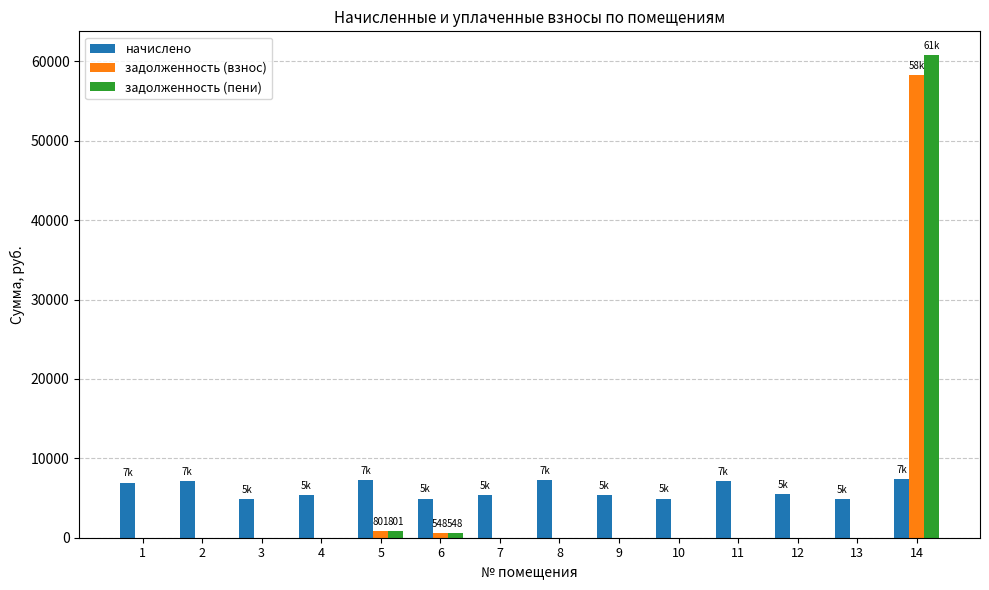

What is the maximum value shown in the chart?

60746.2